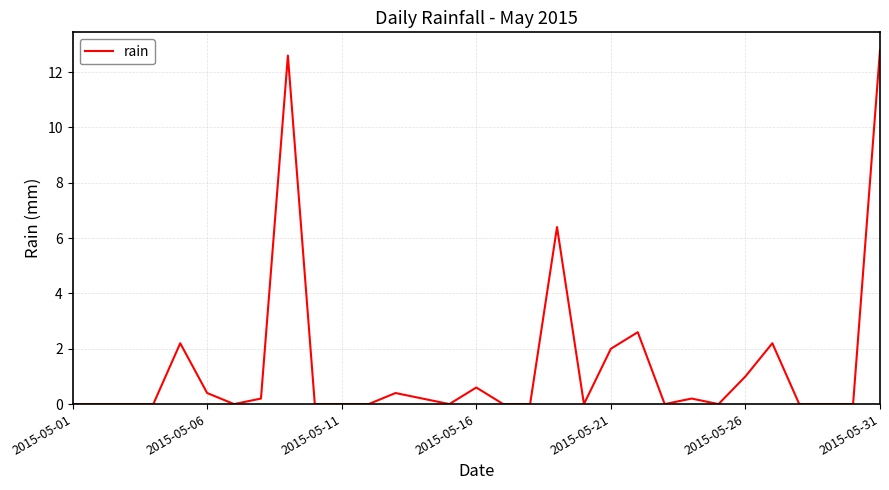

Reading left to right, what are all the values shown in this chart?

0.0	0.0	0.0	0.0	2.2	0.4	0.0	0.2	12.6	0.0	0.0	0.0	0.4	0.2	0.0	0.6	0.0	0.0	6.4	0.0	2.0	2.6	0.0	0.2	0.0	1.0	2.2	0.0	0.0	0.0	12.8